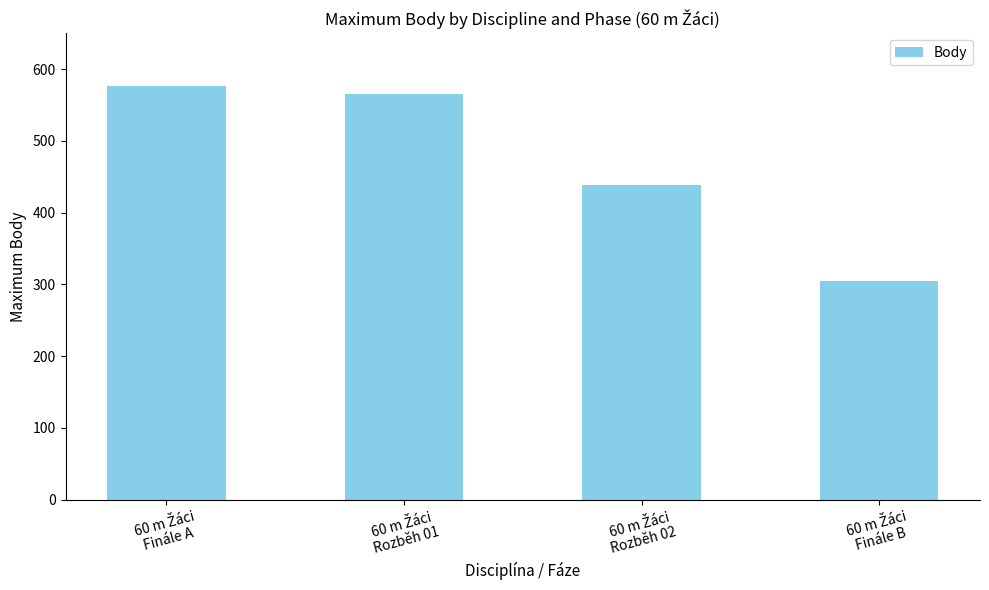

What is the difference between the second highest and minimum values?

260